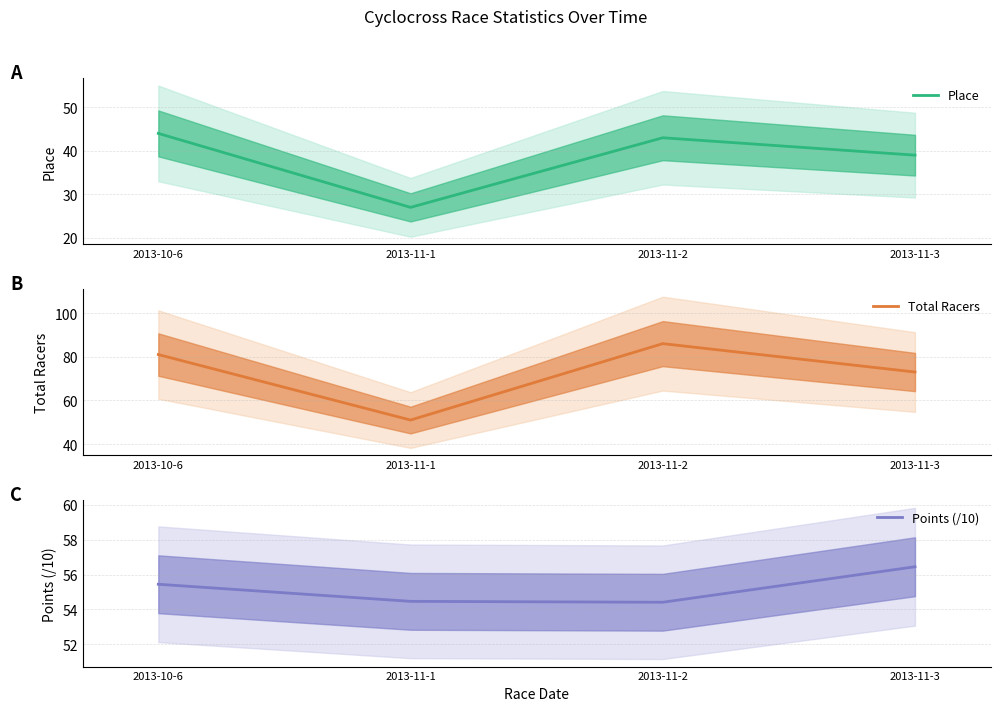

True or false: Total Racers and Place intersect in this chart.

False